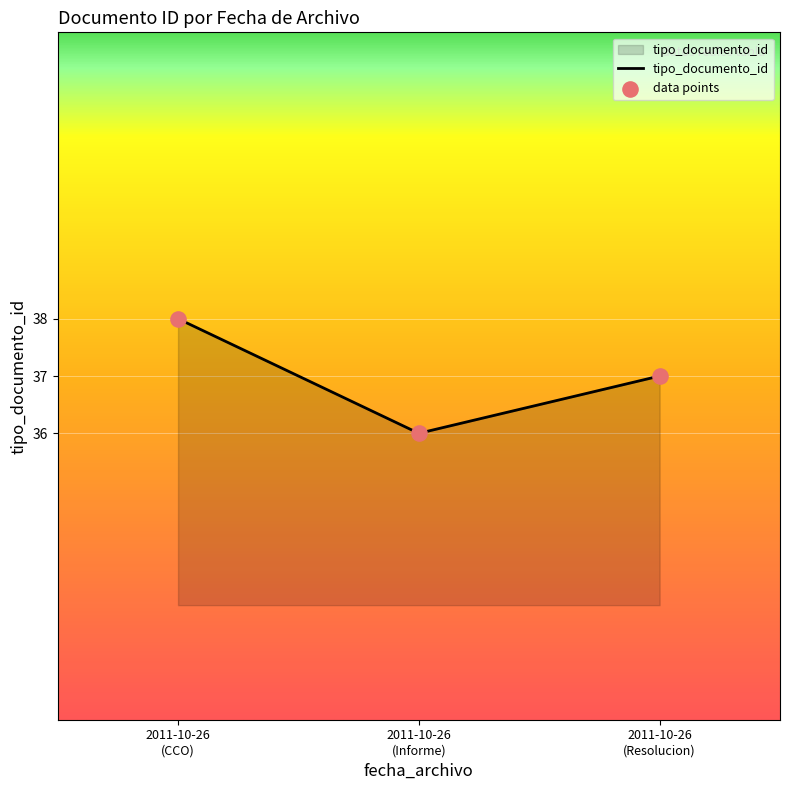

What is the sum of all values?

111